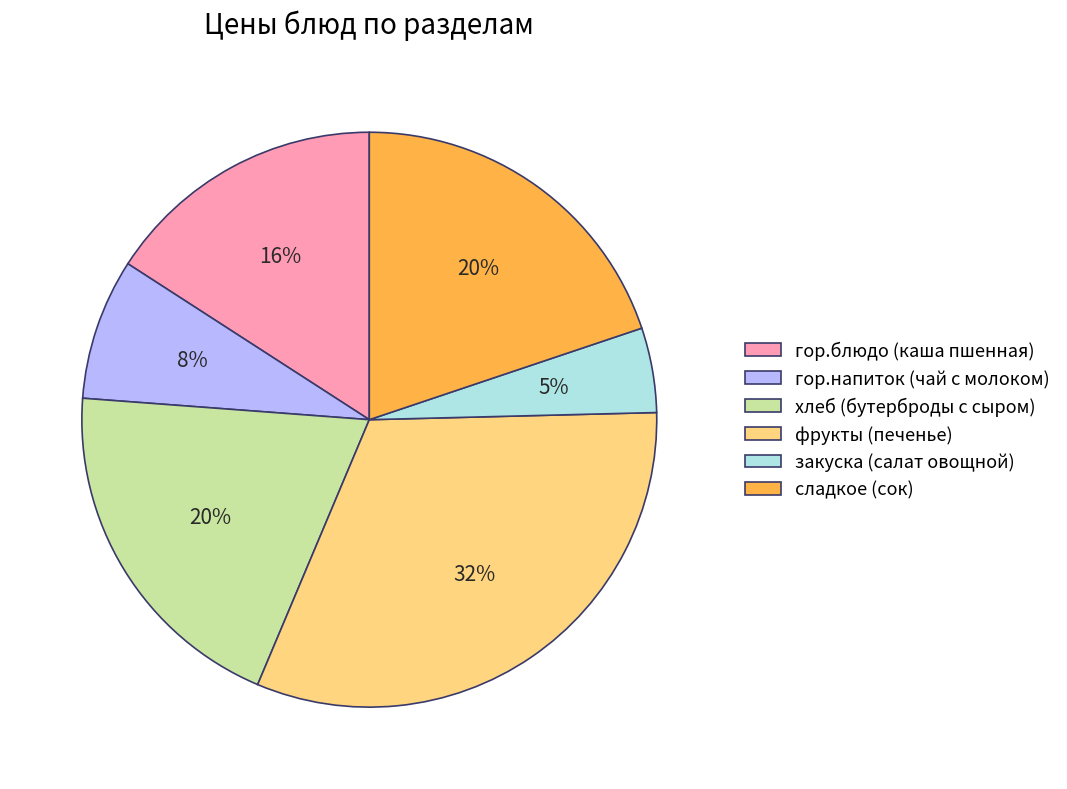

Is it true that гор.блюдо (каша пшенная) is 27% of the pie?

False